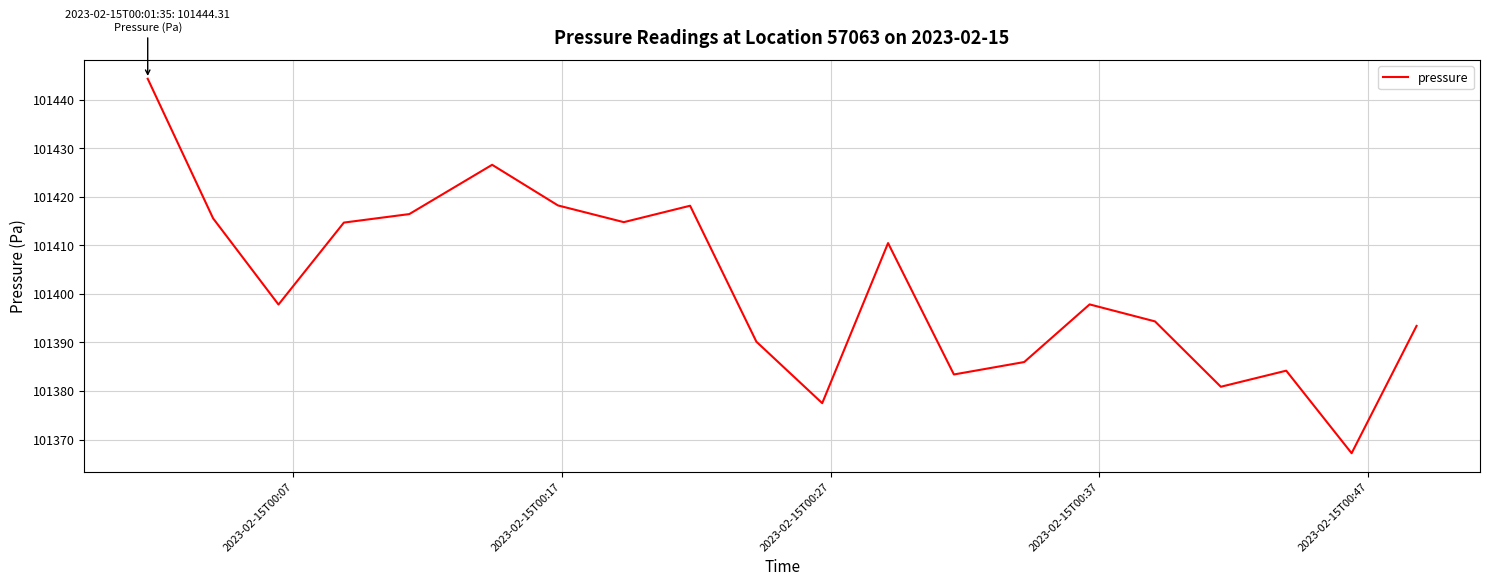

What is the maximum value shown in the chart?

101444.3